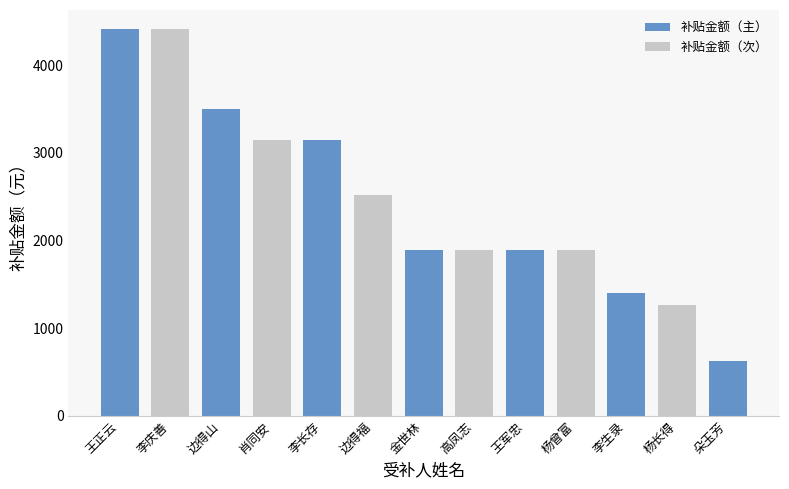

How many groups of bars are there?

13